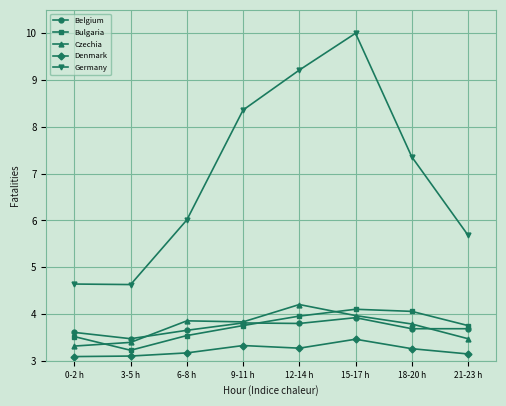

Which category has the highest value in the Czechia series?

12-14 h